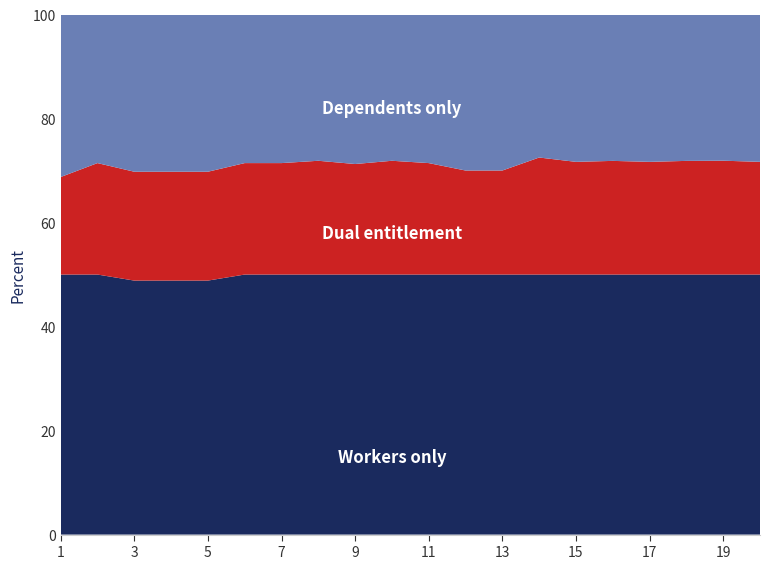

What is the total value across all series at 3?

100.0